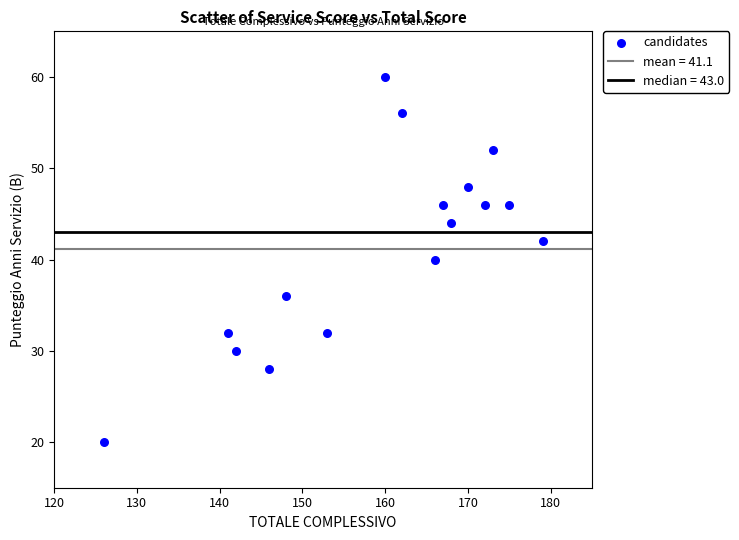

What is the range of X values (max minus min)?

53